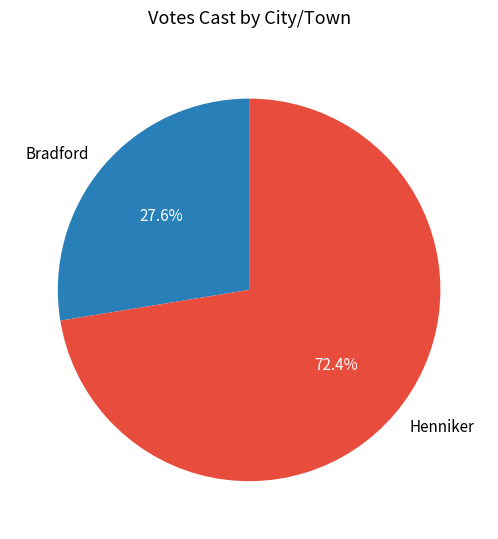

What is the ratio of the value at Henniker to the value at Bradford?

2.6